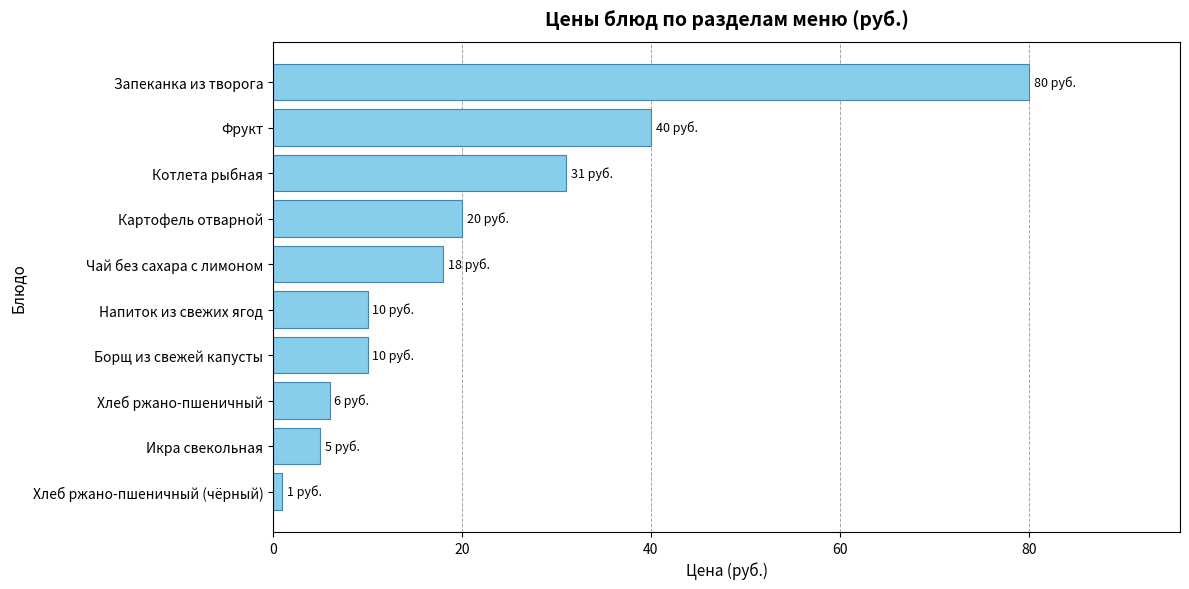

Between Чай без сахара с лимоном and Хлеб ржано-пшеничный, which is larger?

Чай без сахара с лимоном